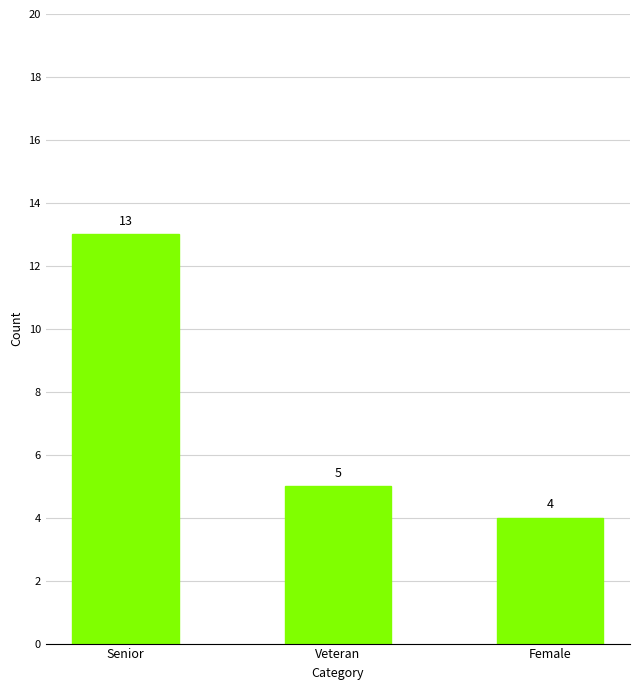

How many distinct data groups are displayed?

1